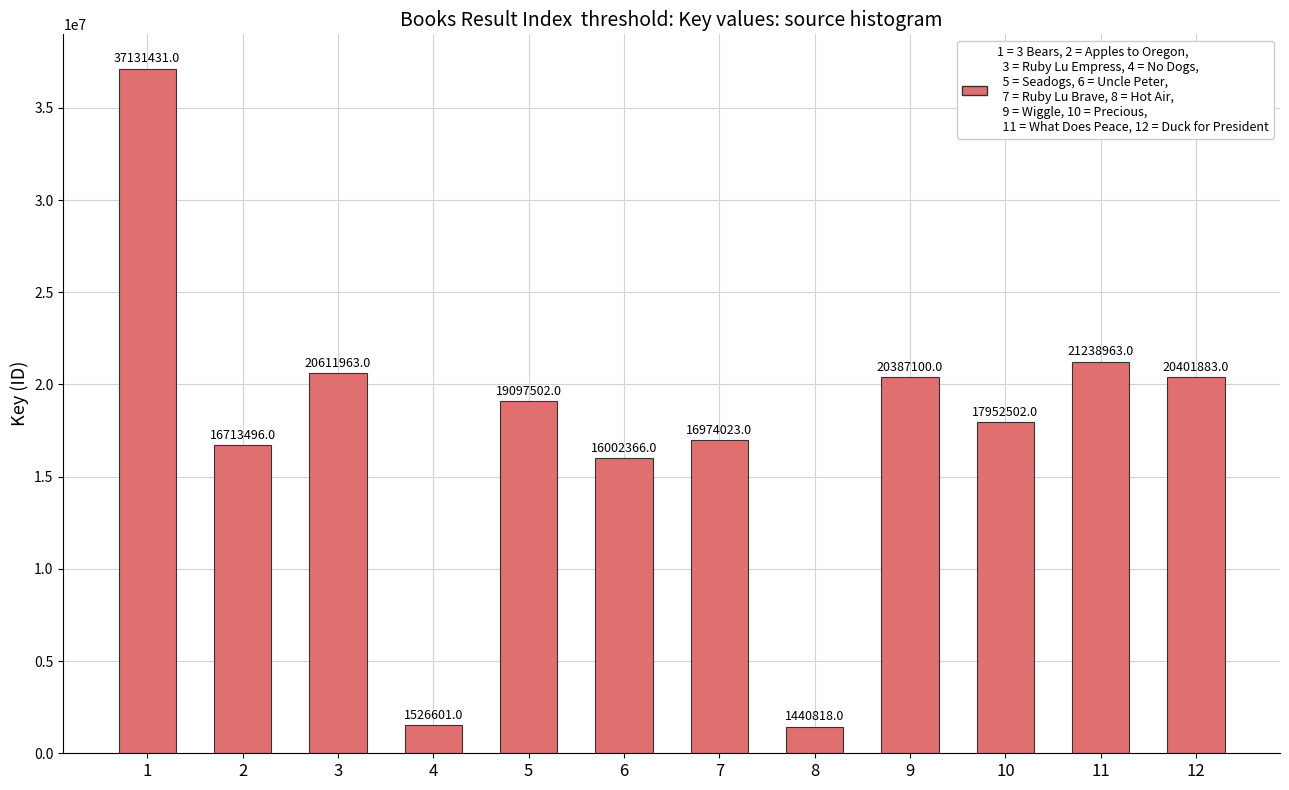

What is the minimum value shown in the chart?

1440818